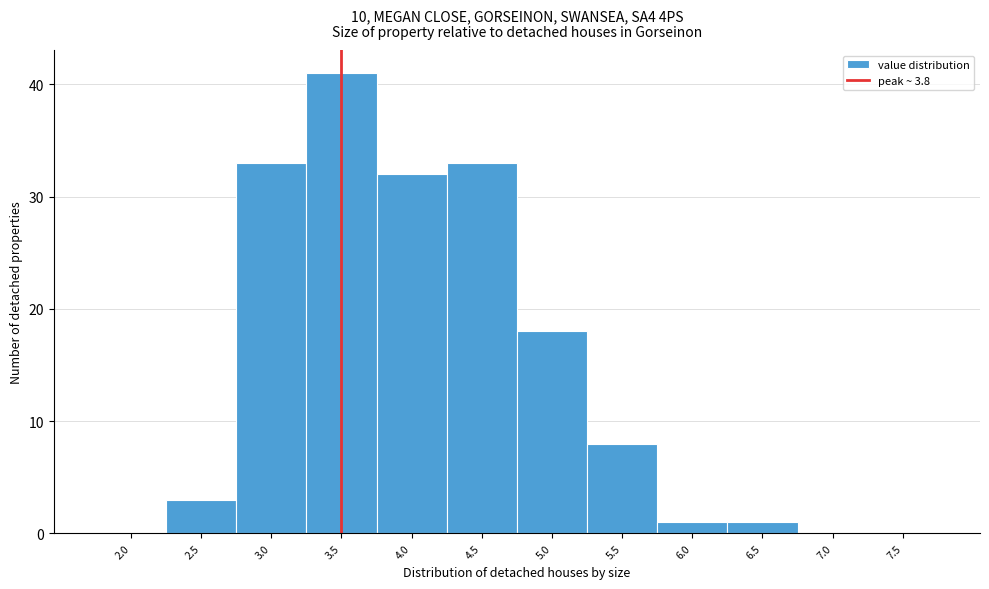

Reading left to right, list all the values displayed in this chart.

2.0=0	2.5=3	3.0=33	3.5=41	4.0=32	4.5=33	5.0=18	5.5=8	6.0=1	6.5=1	7.0=0	7.5=0